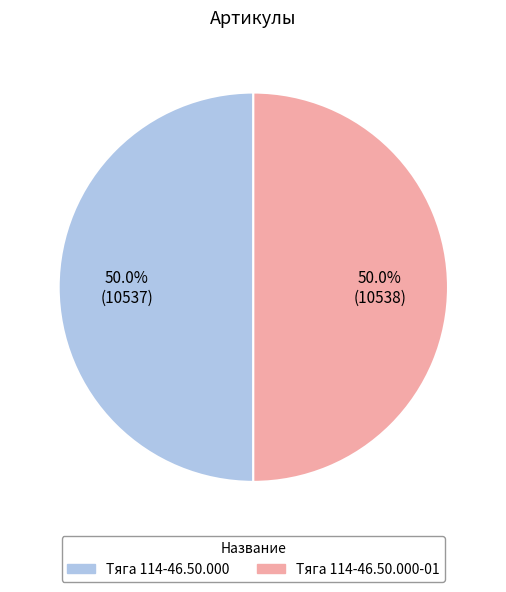

How many slices are in this pie chart?

2